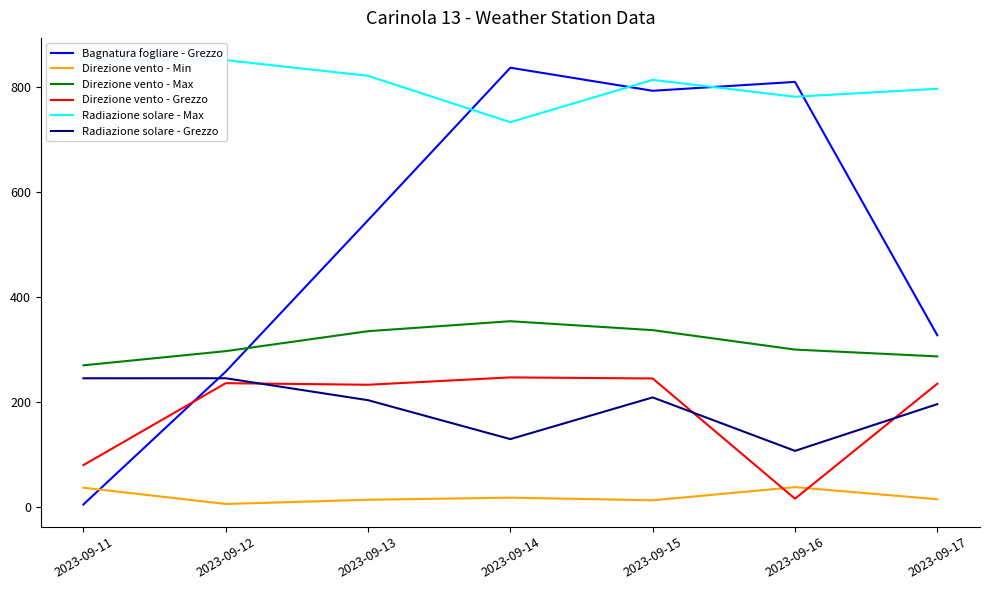

Is the value of Direzione vento - Grezzo at 2023-09-14 greater than the value of Radiazione solare - Grezzo at 2023-09-17?

Yes